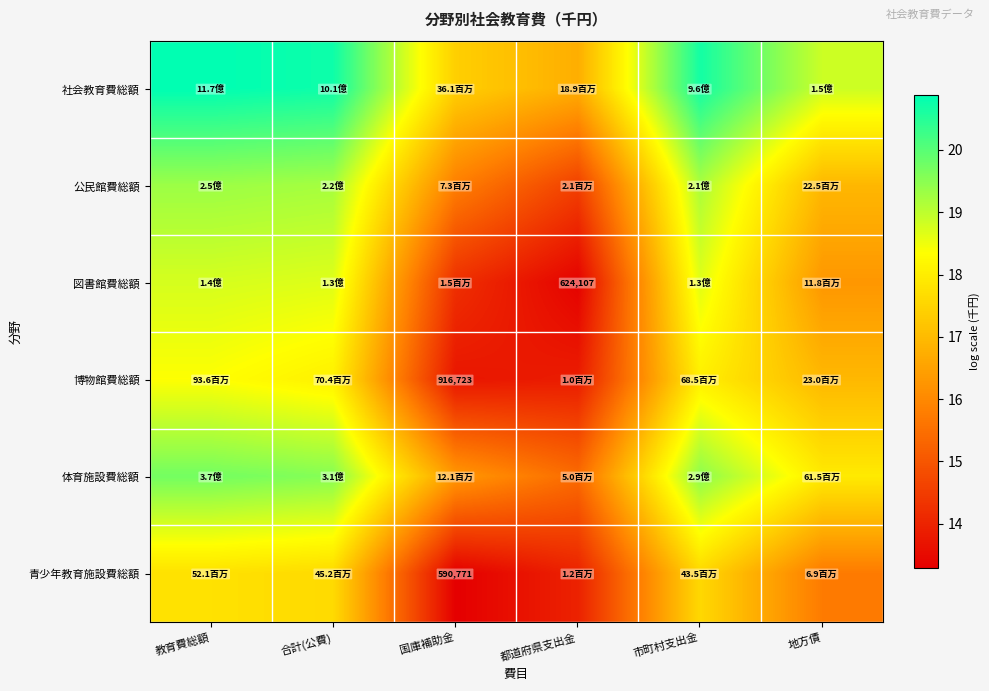

What is the difference between the maximum and second lowest values in the 社会教育費総額 series?

3.5